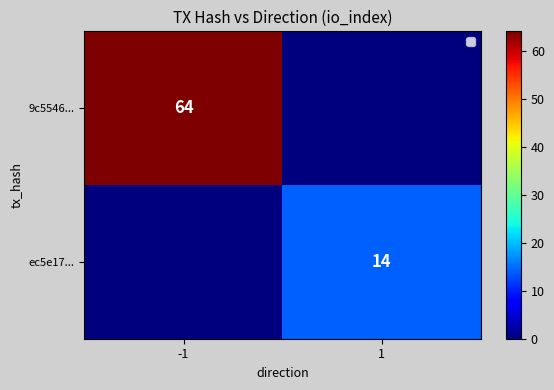

True or false: ec5e17... has a value of 22 at 1.

False